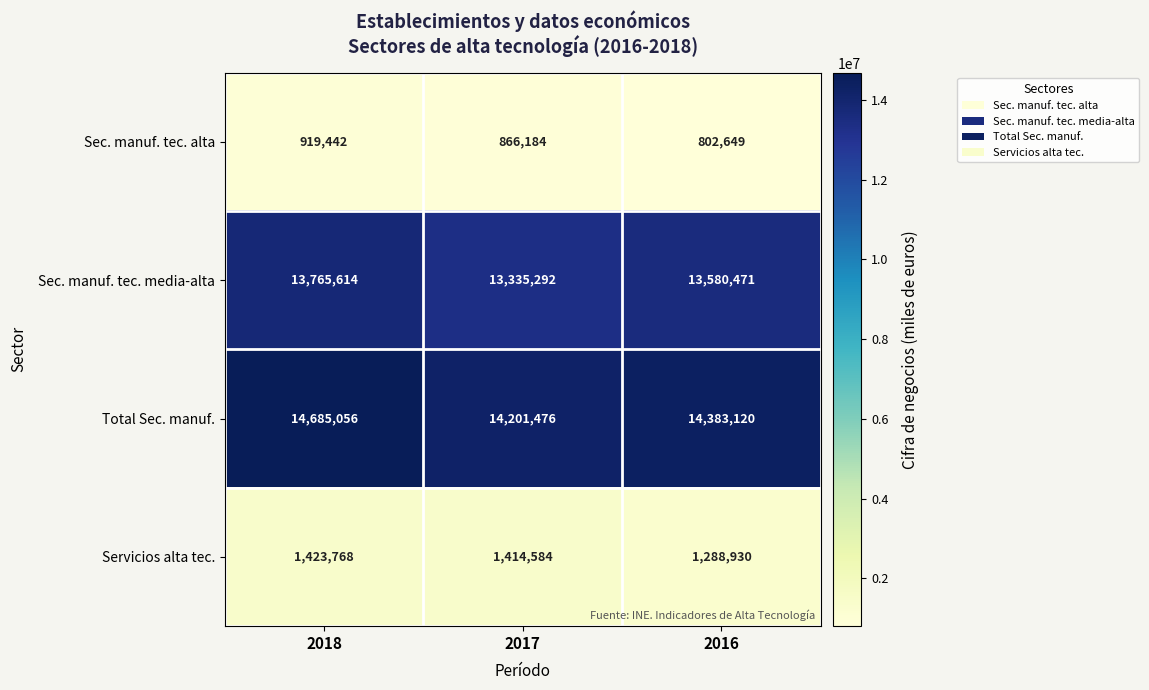

Reading left to right, transcribe all the data shown in this chart.

Sec. manuf. tec. alta: 2018=919442	2017=866184	2016=802649
Sec. manuf. tec. media-alta: 2018=13765614	2017=13335292	2016=13580471
Total Sec. manuf.: 2018=14685056	2017=14201476	2016=14383120
Servicios alta tec.: 2018=1423768	2017=1414584	2016=1288930